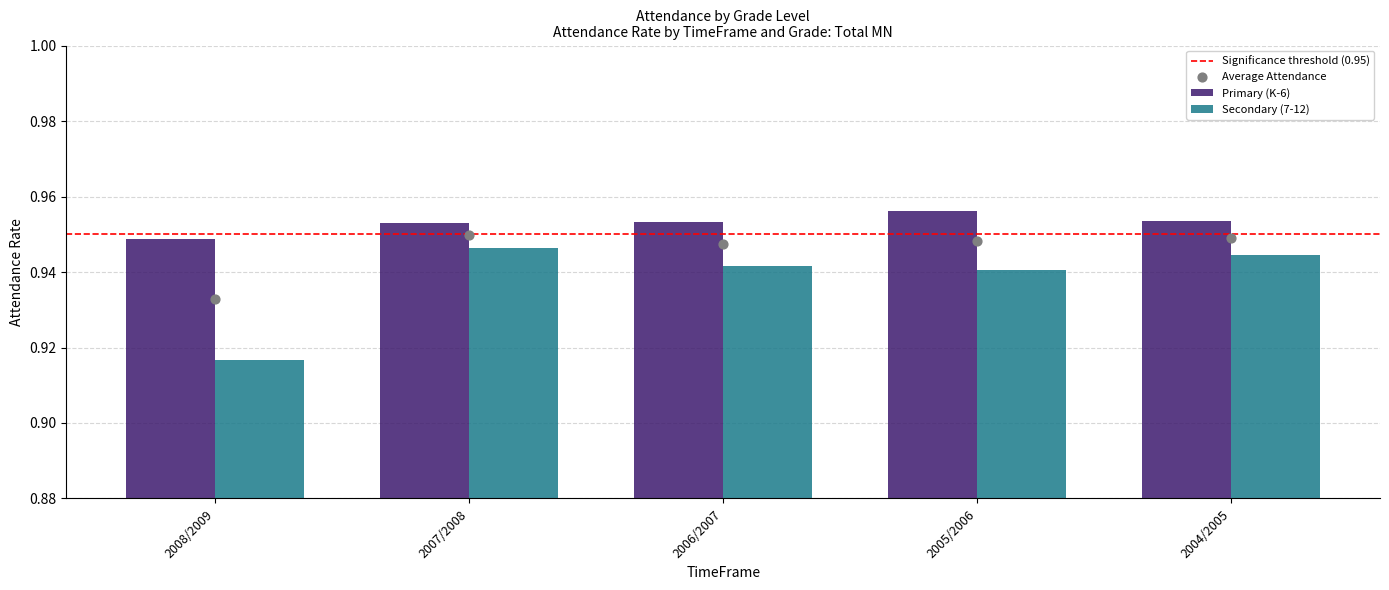

Which series contains the highest Y value?

Primary (K-6)